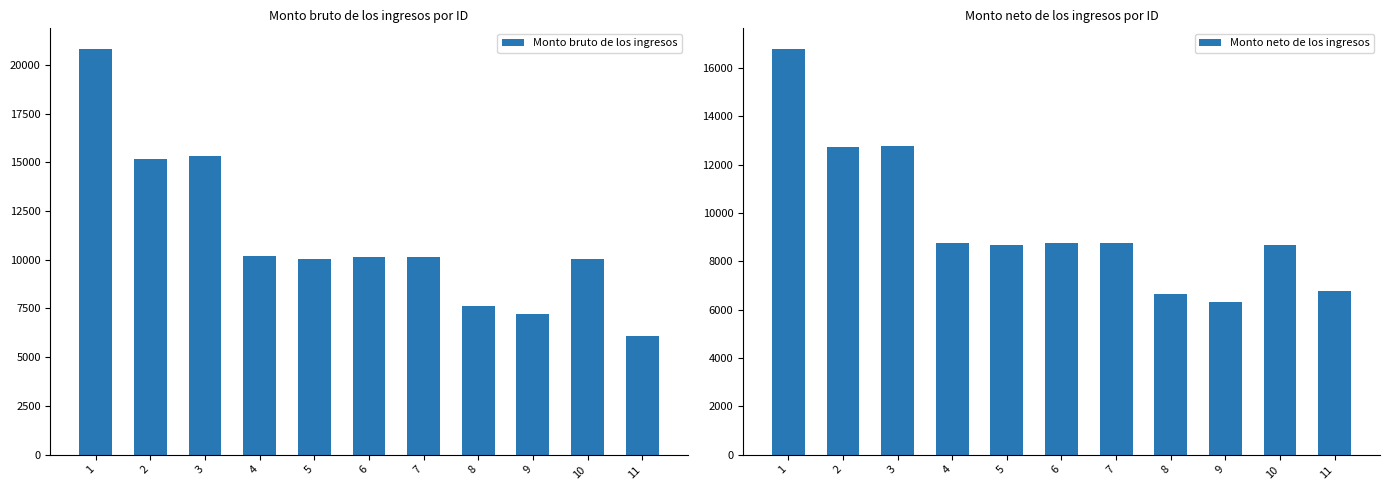

Reading left to right, transcribe all the data shown in this chart.

Monto bruto de los ingresos: 20839.9	15185.0	15310.0	10169.2	10014.2	10121.7	10139.2	7614.2	7230.1	10014.2	6091.6
Monto neto de los ingresos: 16803.2	12714.4	12790.0	8748.2	8680.9	8741.4	8741.7	6654.5	6332.4	8670.4	6775.1